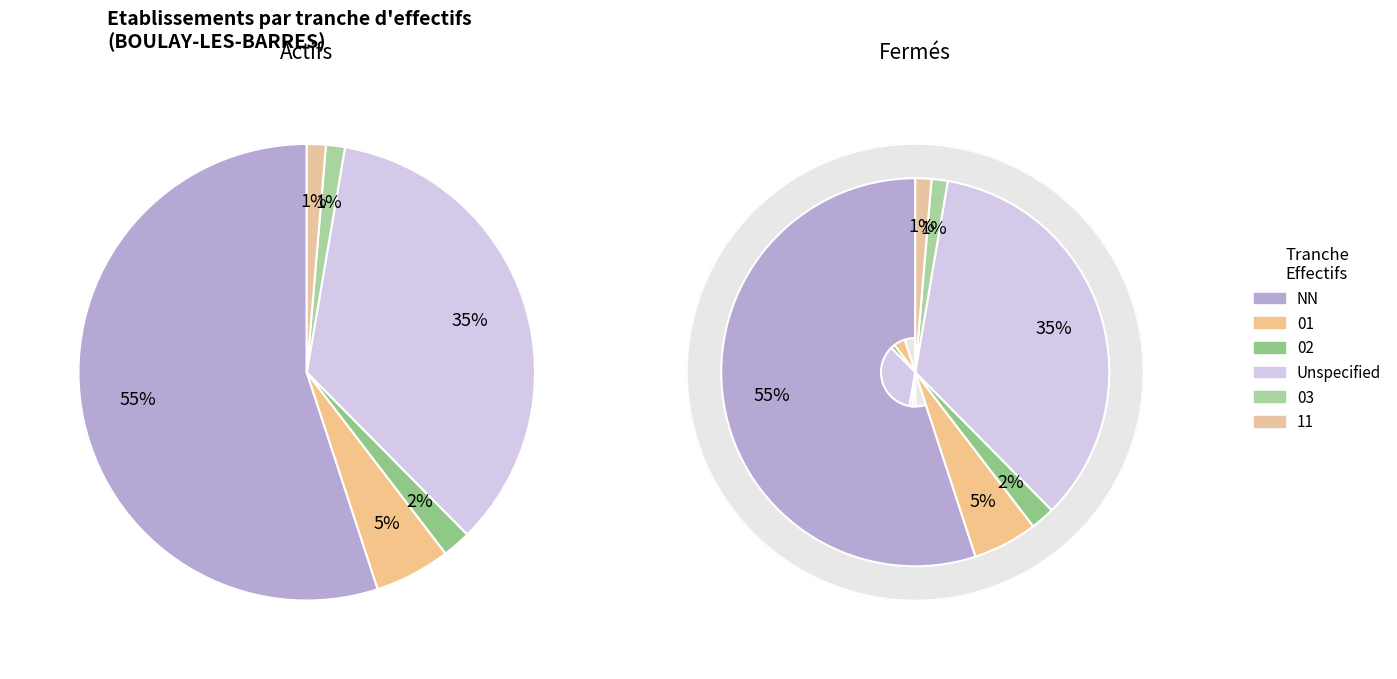

Which has a higher value, NN or 02?

NN